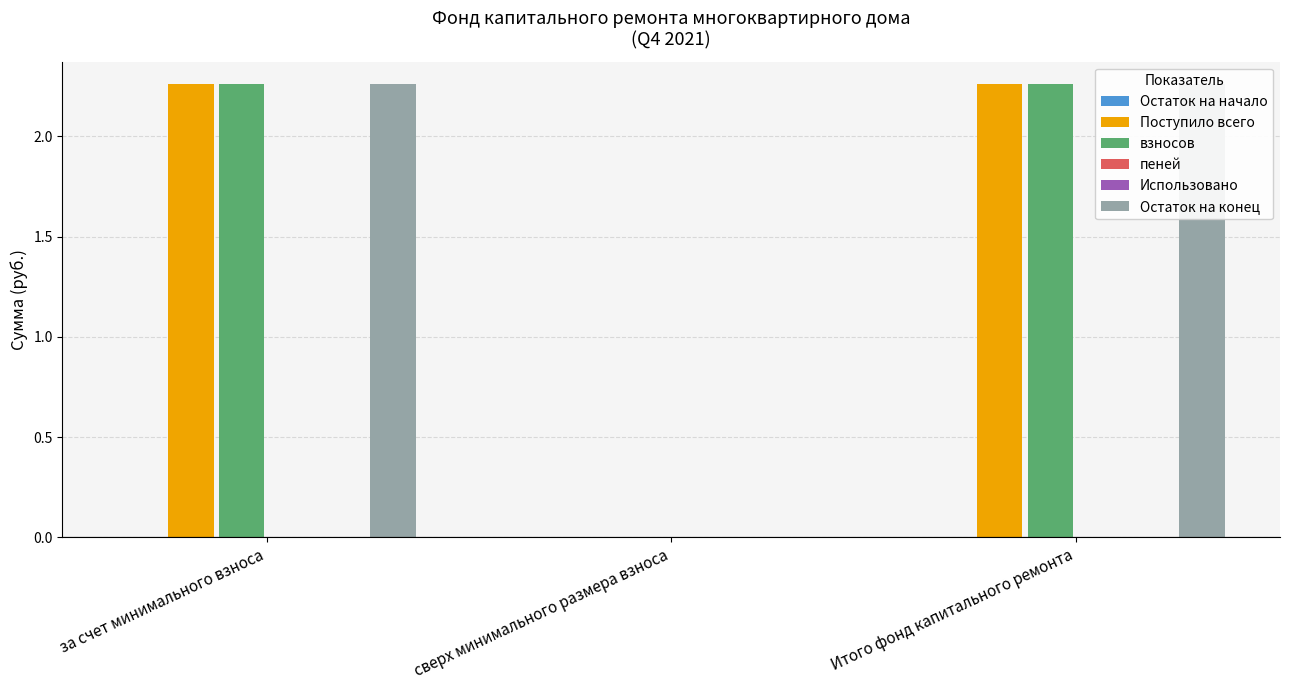

What is the difference between the взносов values at сверх минимального размера взноса and Итого фонд капитального ремонта?

2.3